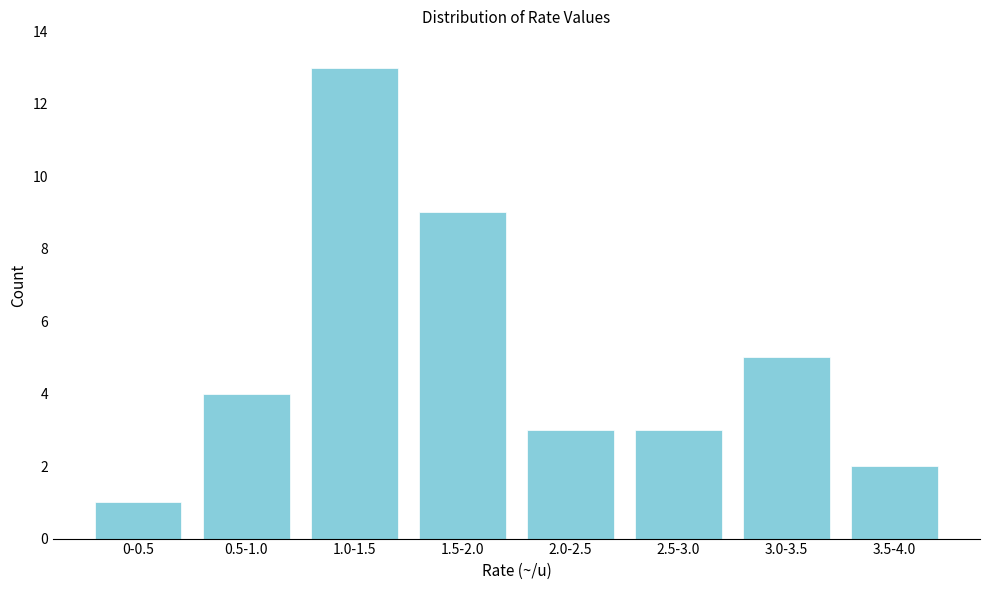

Reading left to right, extract all data points from this chart.

0-0.5=1	0.5-1.0=4	1.0-1.5=13	1.5-2.0=9	2.0-2.5=3	2.5-3.0=3	3.0-3.5=5	3.5-4.0=2